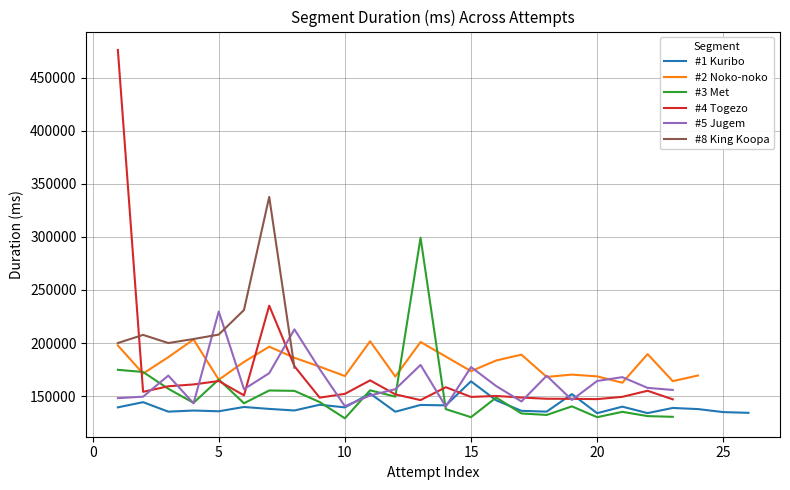

Which series has the widest spread of values?

#4 Togezo